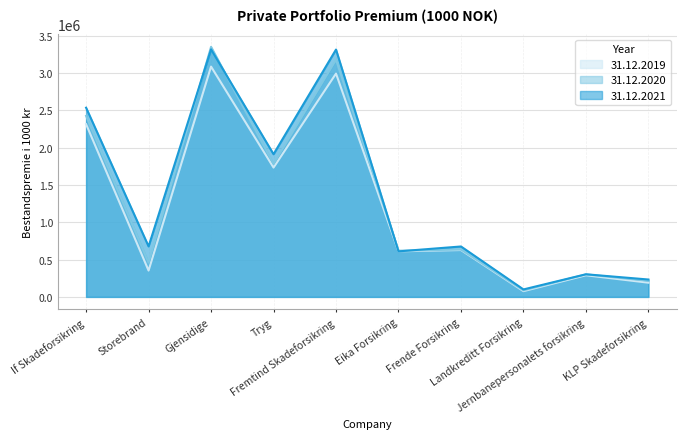

Is it true that 31.12.2021 equals 2533247 at If Skadeforsikring?

True